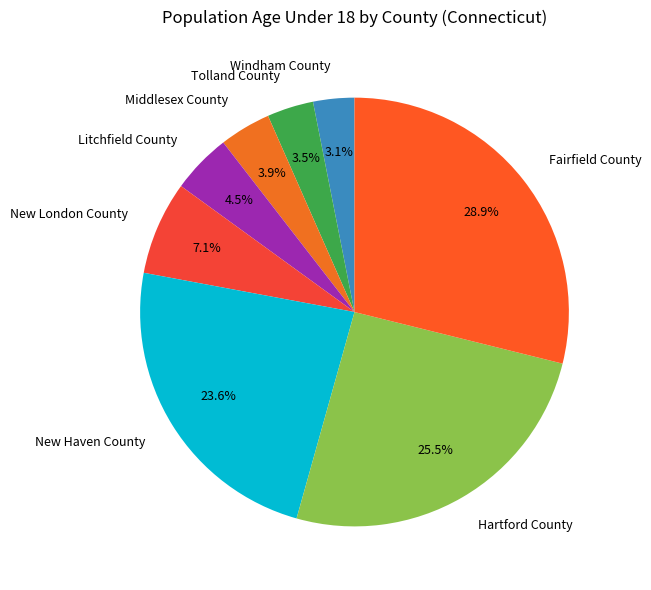

To the nearest percent, what is the combined percentage of Tolland County and New London County?

11%